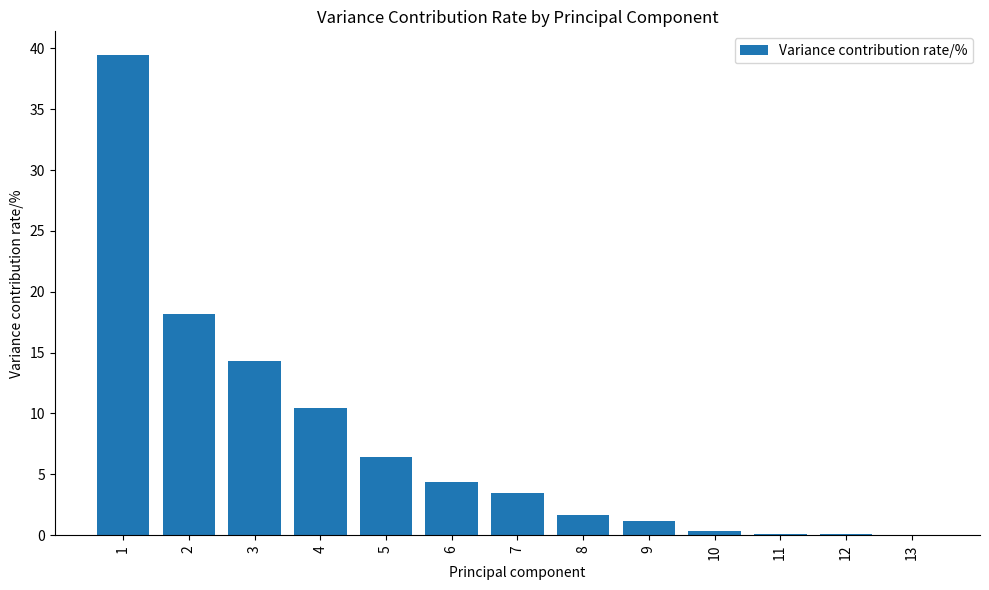

What is the sum of all values?

100.0